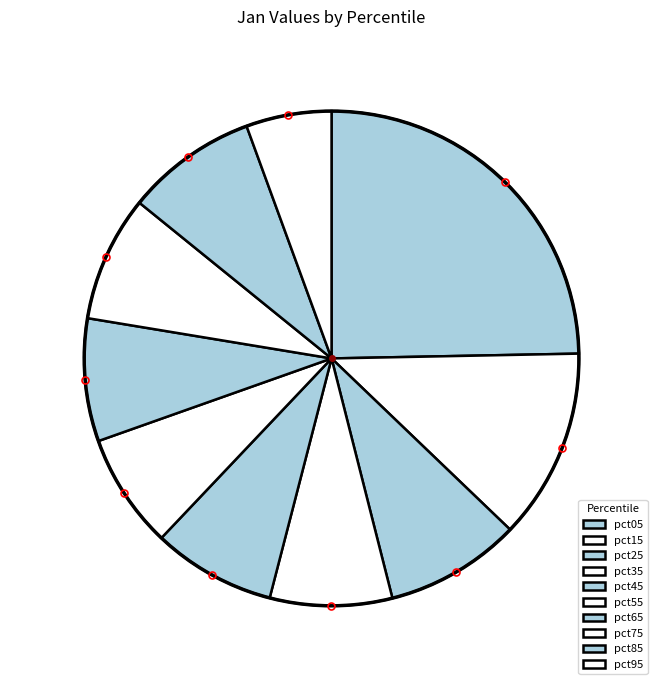

Count the number of slices in the pie.

10